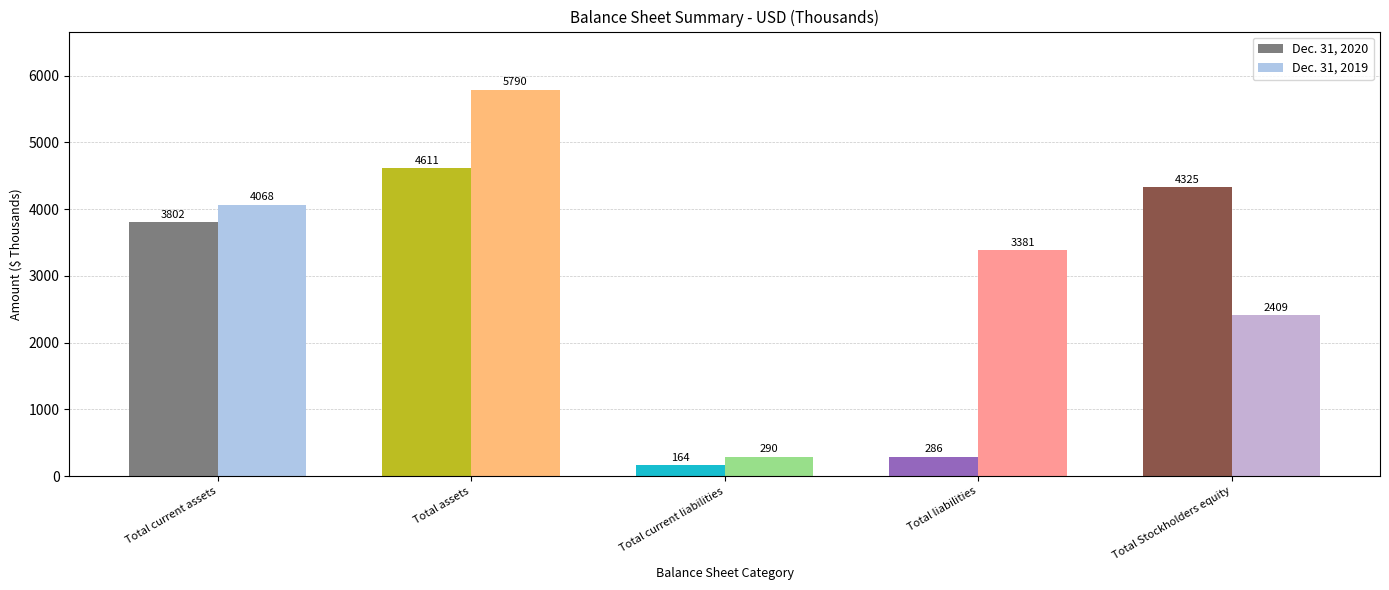

What is the total value across all series at Total current liabilities?

454